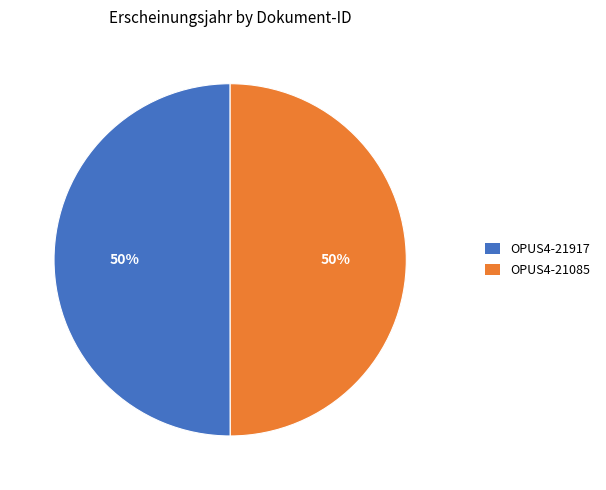

Approximately how many times larger is the value at OPUS4-21085 compared to OPUS4-21917?

1.0